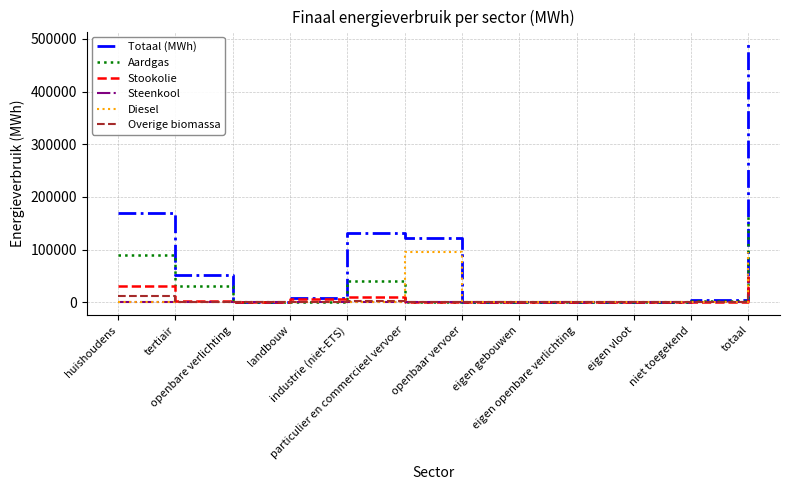

Which series has the largest total across all categories?

Totaal (MWh)